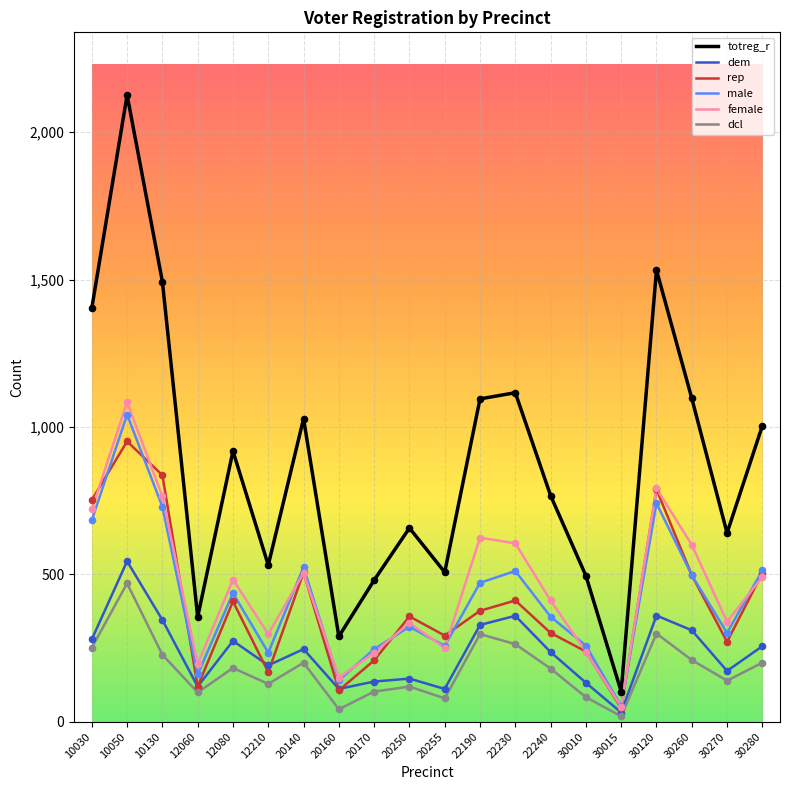

Is the value of rep at 22230 greater than the value of totreg_r at 10030?

No